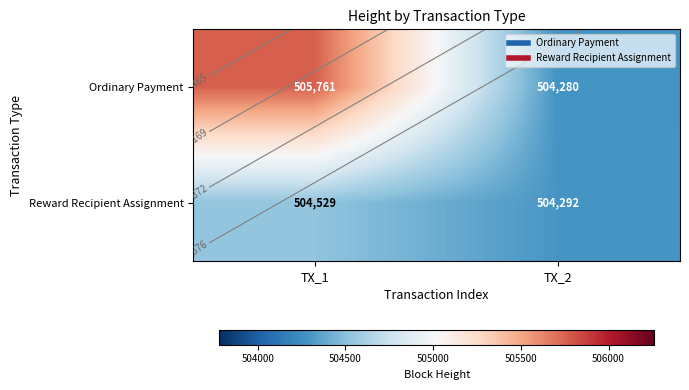

At how many categories does at least one series exceed 504444?

1